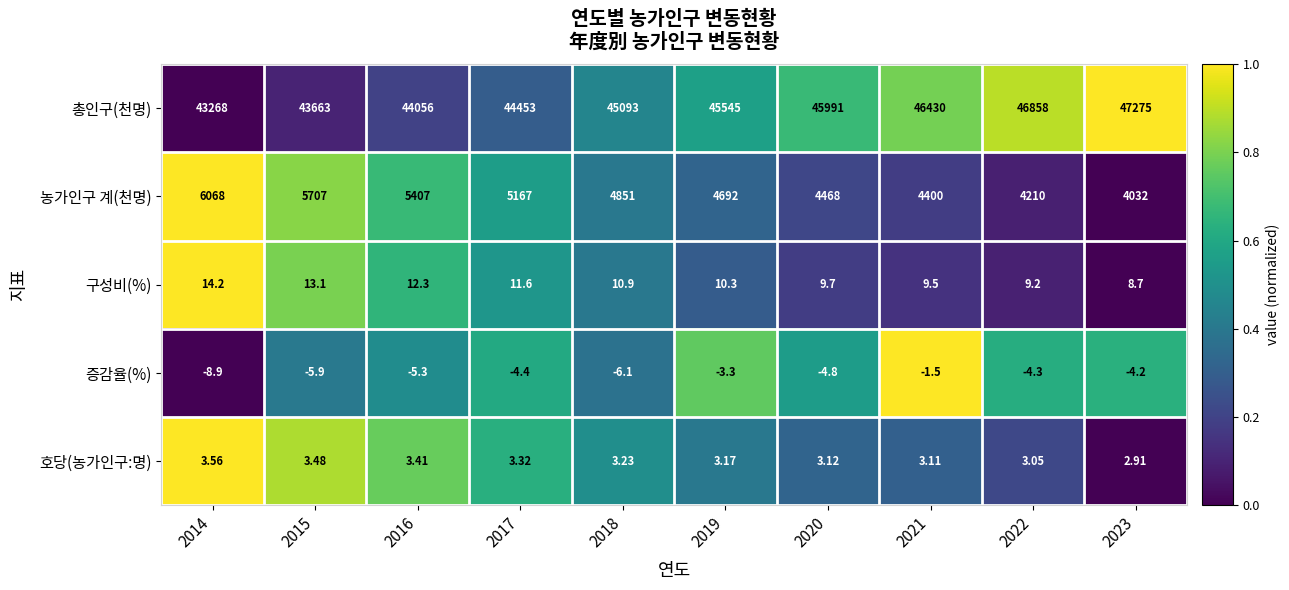

Between 2016 and 2017, which series saw the biggest shift?

총인구(천명)